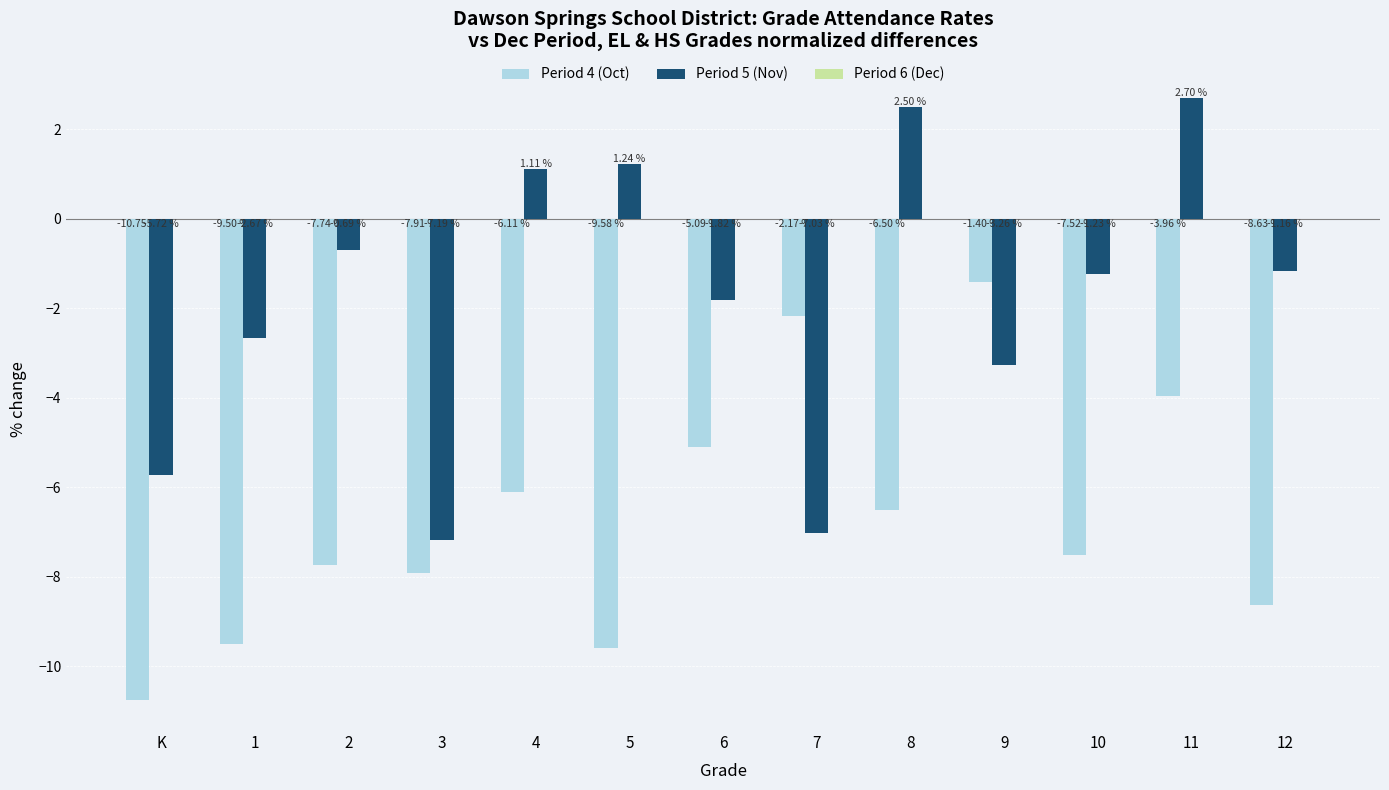

List the series in order of their overall mean, lowest first.

Period 4 (Oct), Period 5 (Nov)